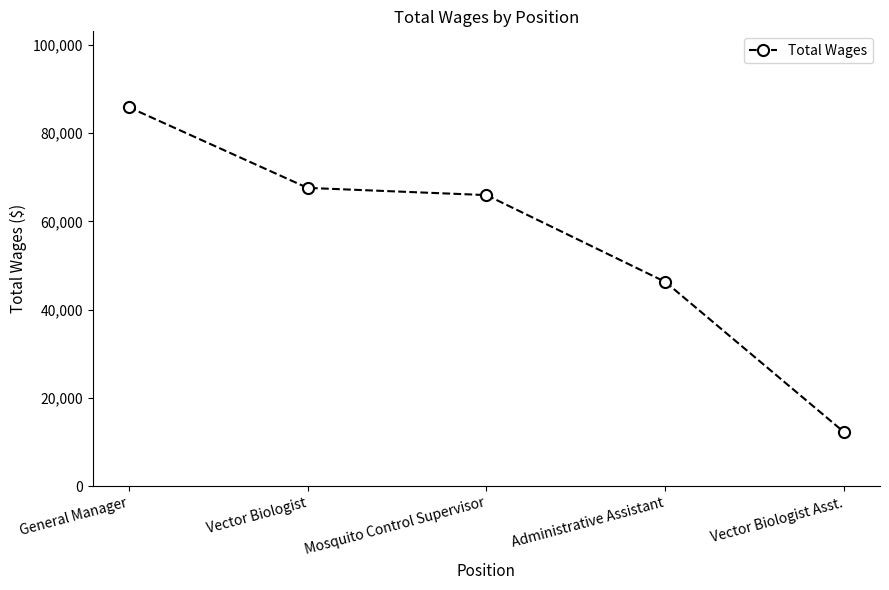

How many series are shown in this chart?

1